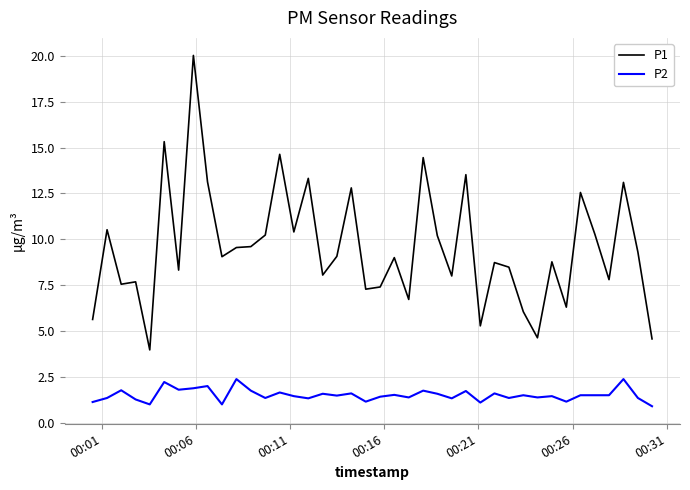

List the series in order of their peak value, highest first.

P1, P2